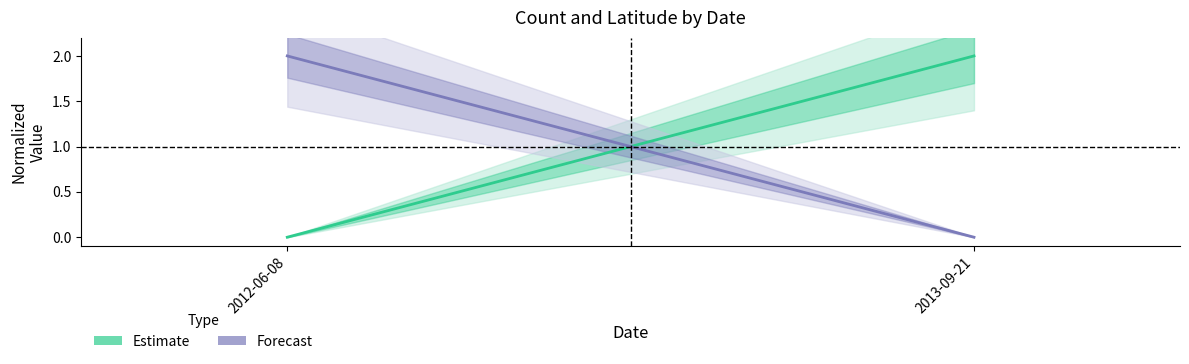

List the labels in order of Estimate value, smallest first.

2012-06-08, 2013-09-21